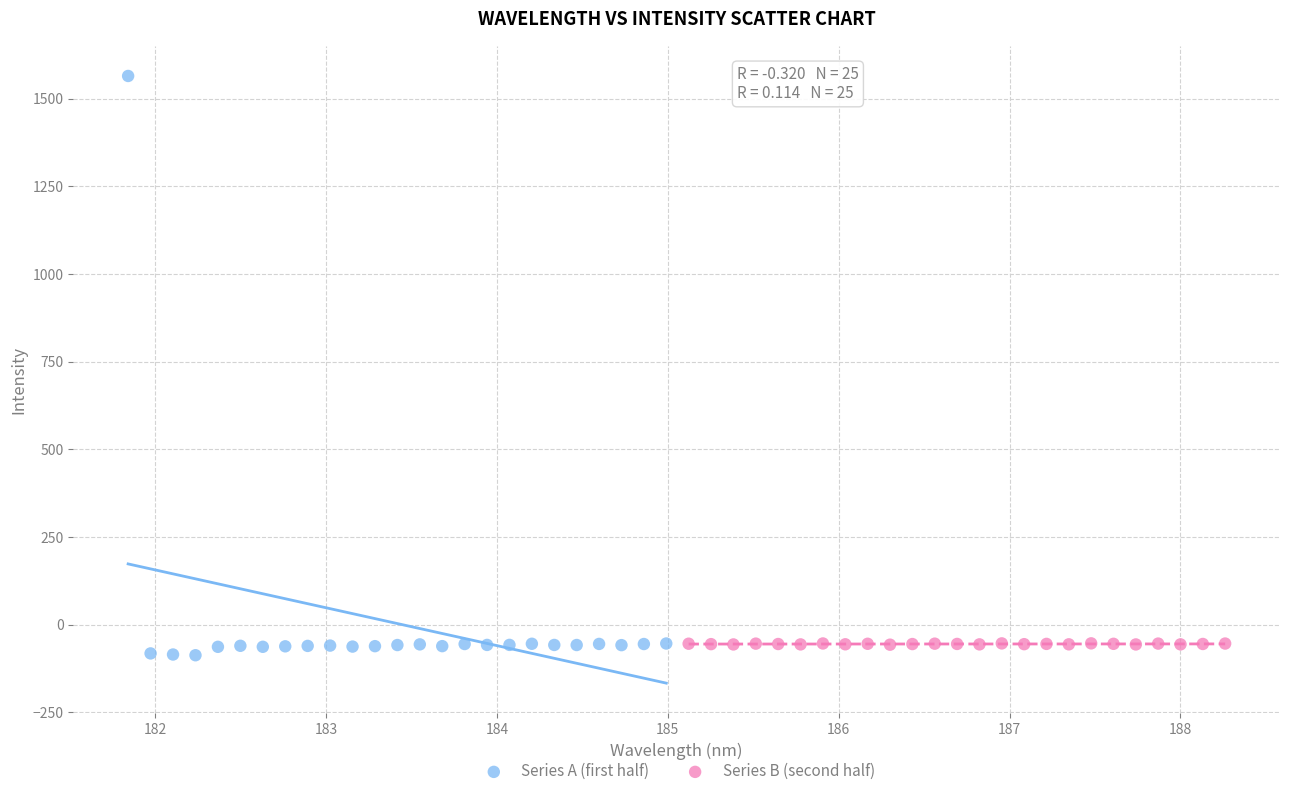

Which series has the widest spread of Y values?

Series A (first half)